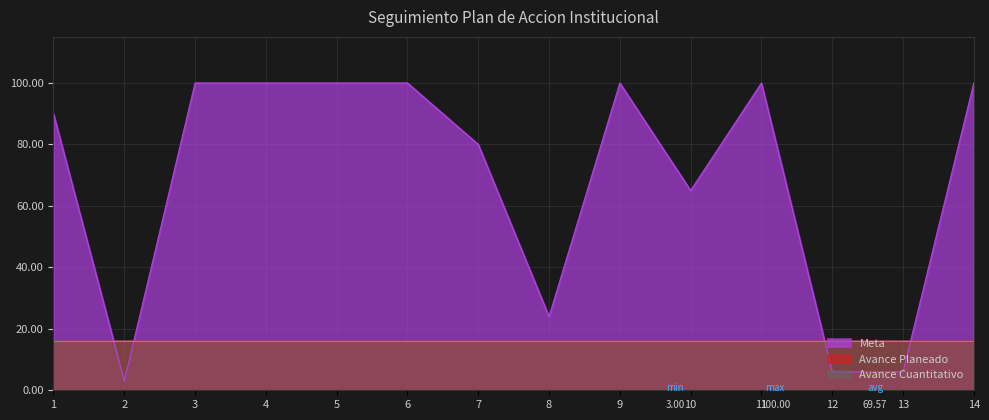

True or false: Avance Cuantitativo has more than 1 points higher than both neighbors.

False